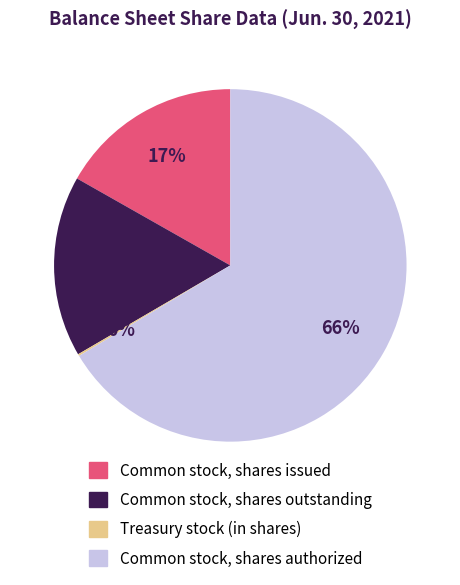

To the nearest percent, what is the average slice percentage?

25%